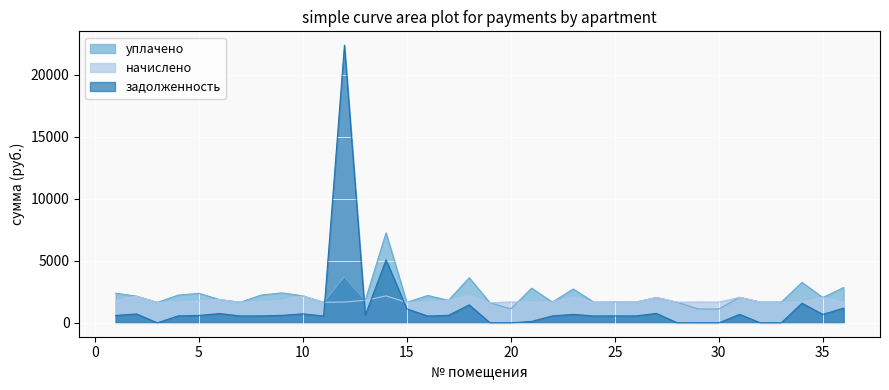

Which label corresponds to the smallest value in the chart?

3